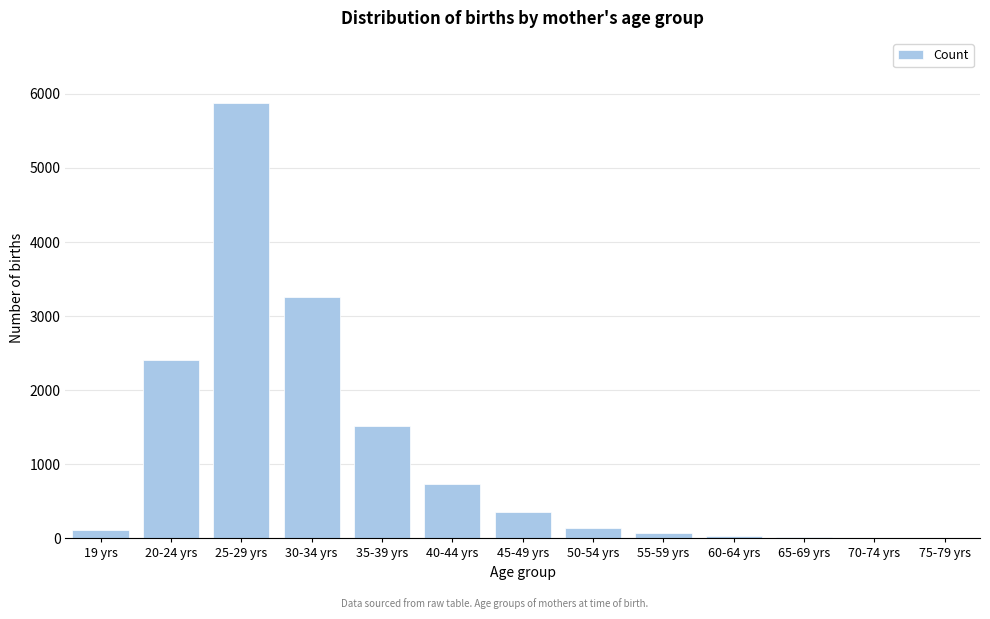

The value at 35-39 yrs is 1514. True or false?

True